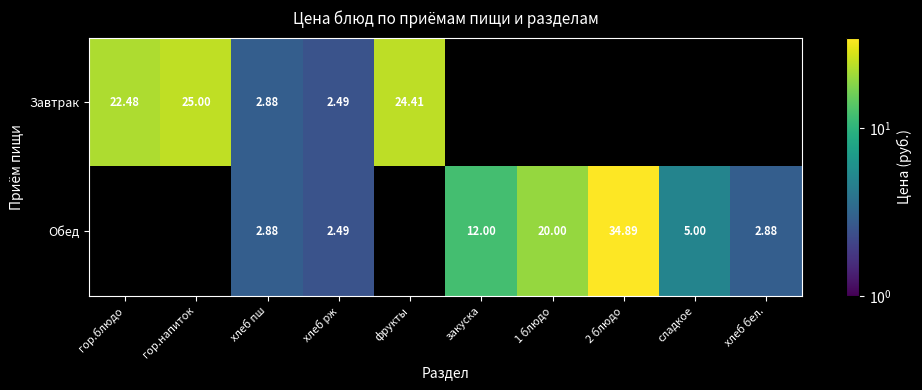

At how many categories does at least one series exceed 17?

5